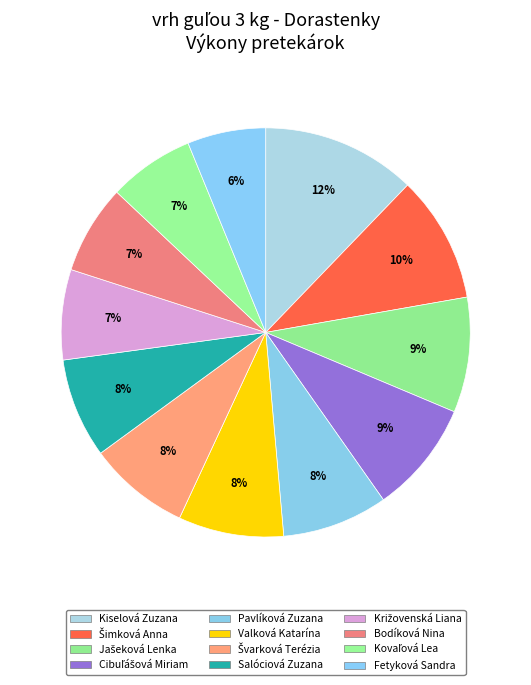

How much of the chart is everything except Jašeková Lenka?

90.9%